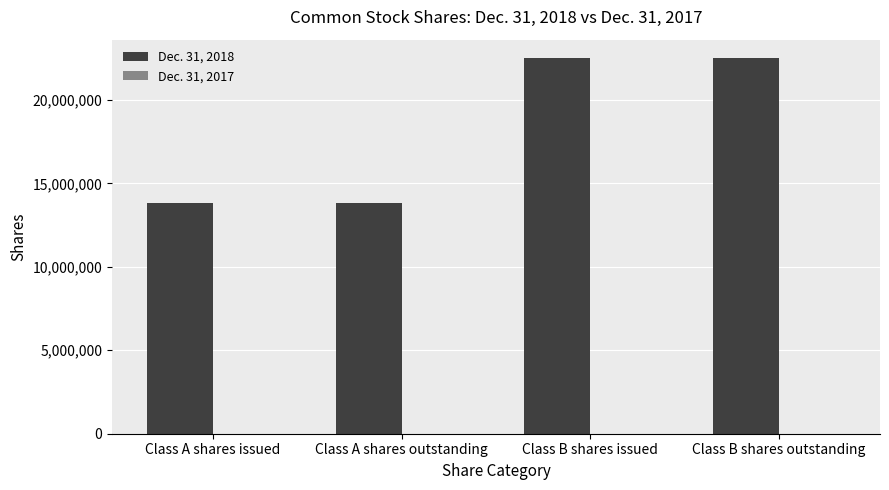

The chart shows a value of 22486000 at Class B shares outstanding. True or false?

True